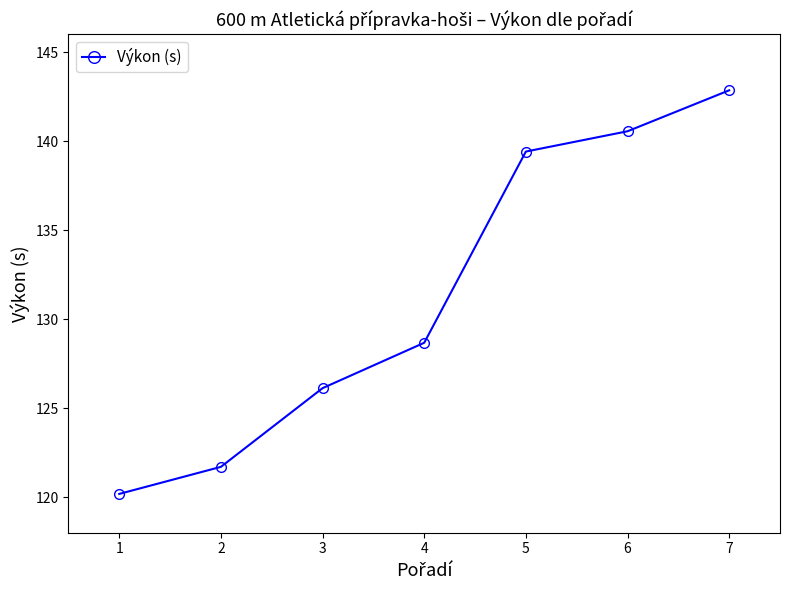

How many data points are less than 128?

3